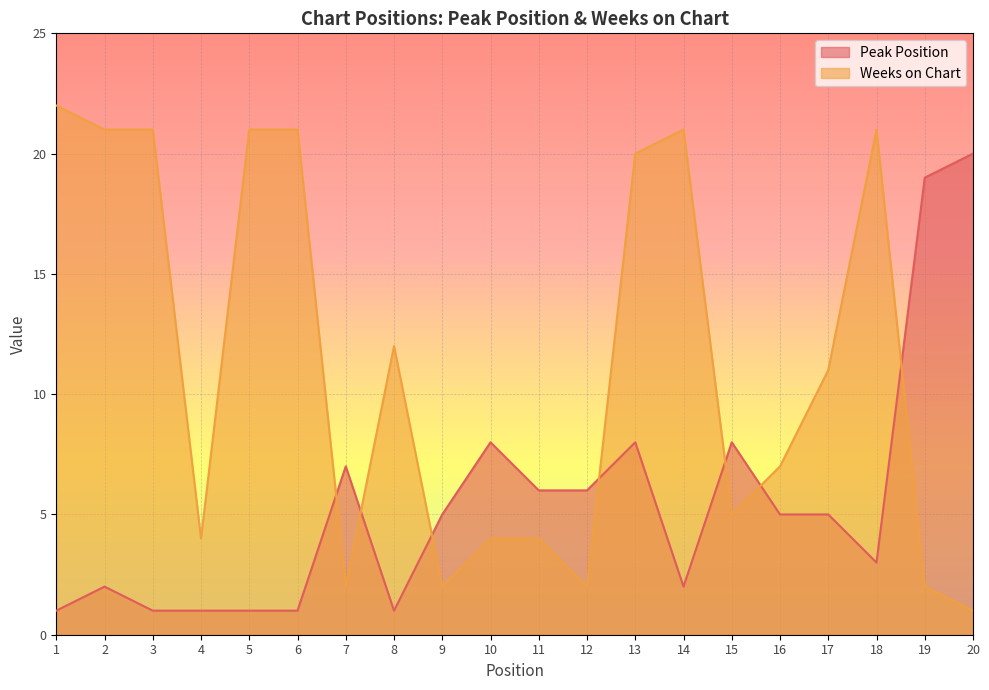

The Peak Position series shows 3 at 14. True or false?

False